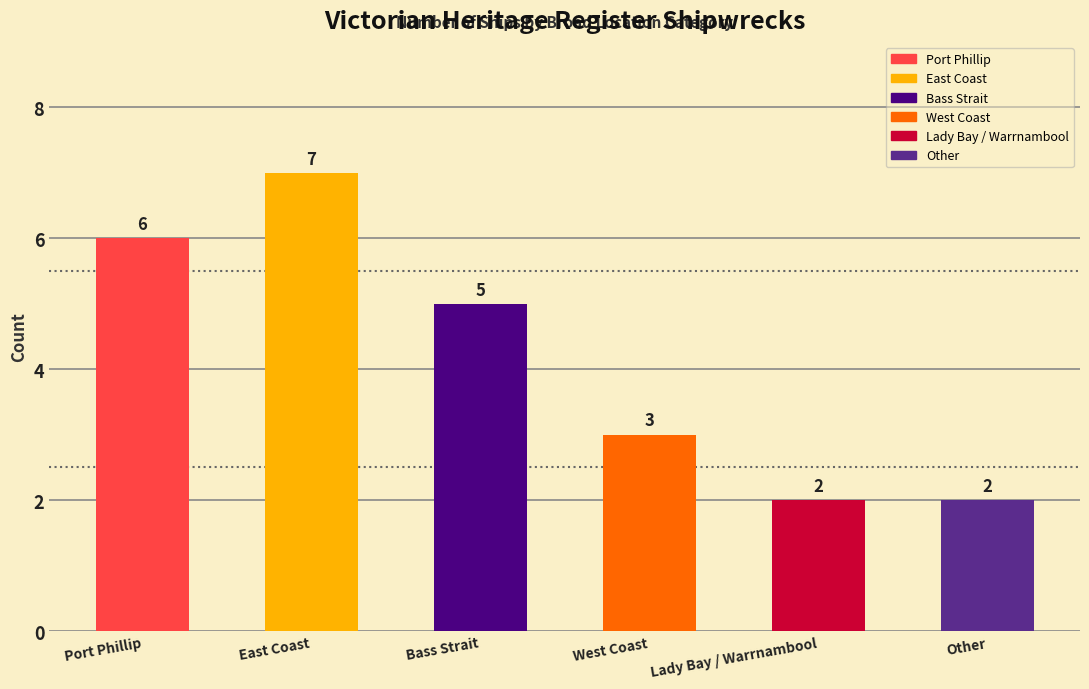

Reading left to right, list all the values displayed in this chart.

6	7	5	3	2	2